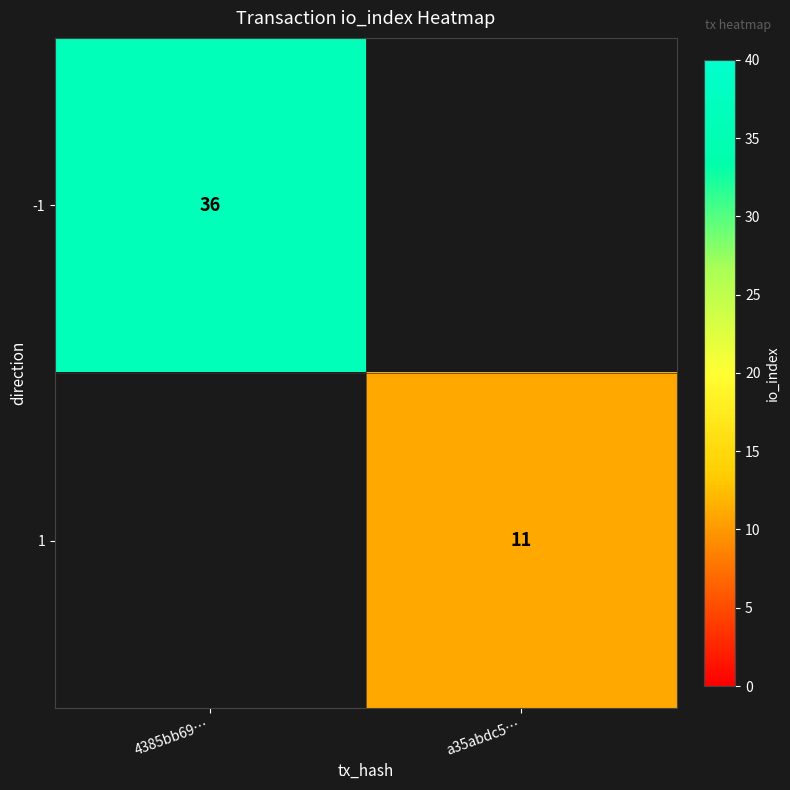

What is the greatest value displayed?

36.0